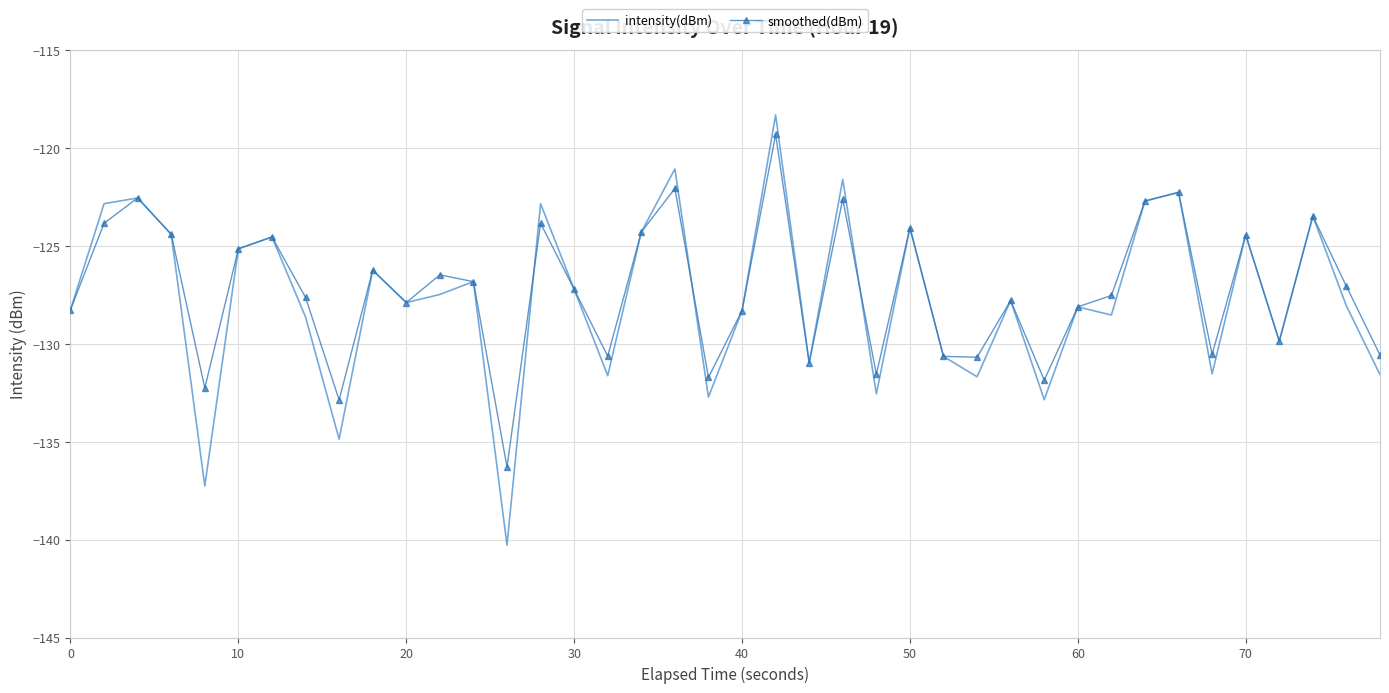

Which series has the widest spread of values?

intensity(dBm)